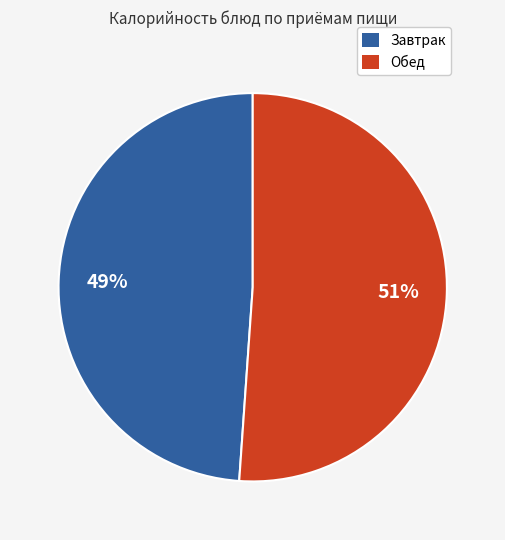

How many slices are in this pie chart?

2